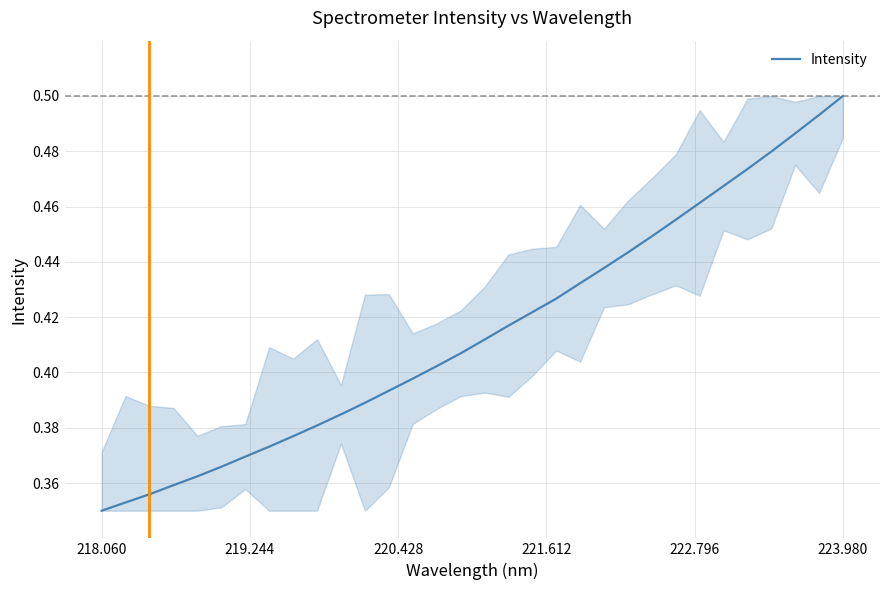

What is the difference between the maximum and minimum values?

0.2